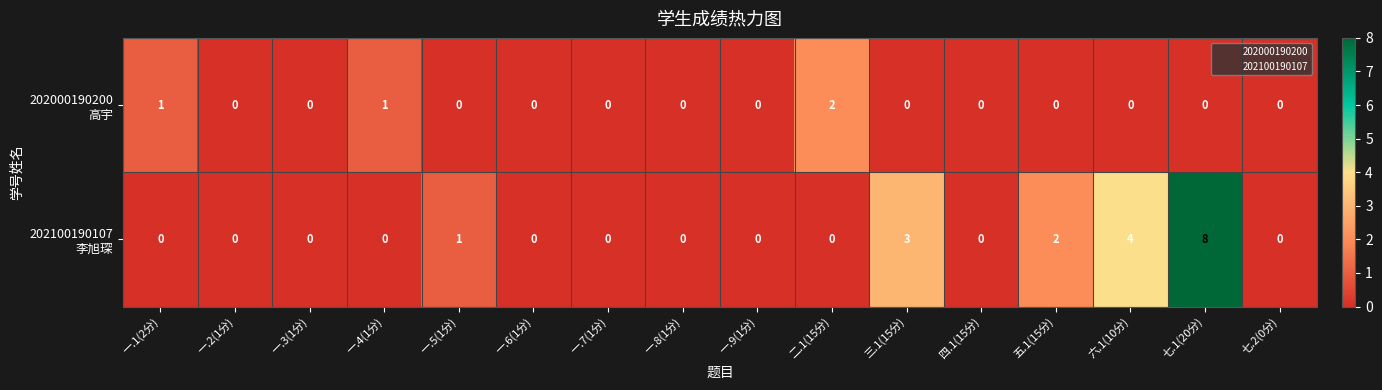

At which category is the sum across all series the highest?

七.1(20分)